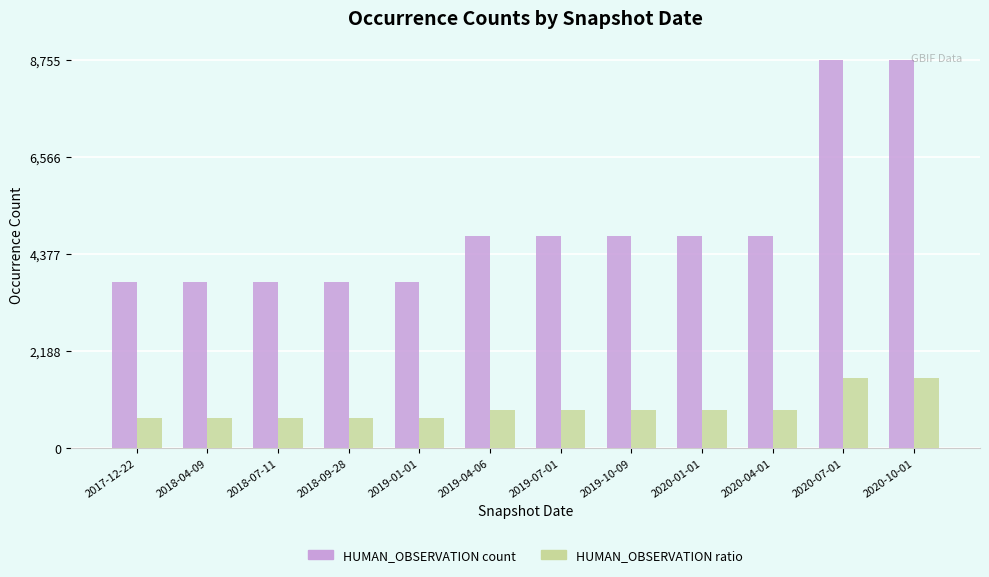

What is the total value across all series at 2019-10-09?

5635.7